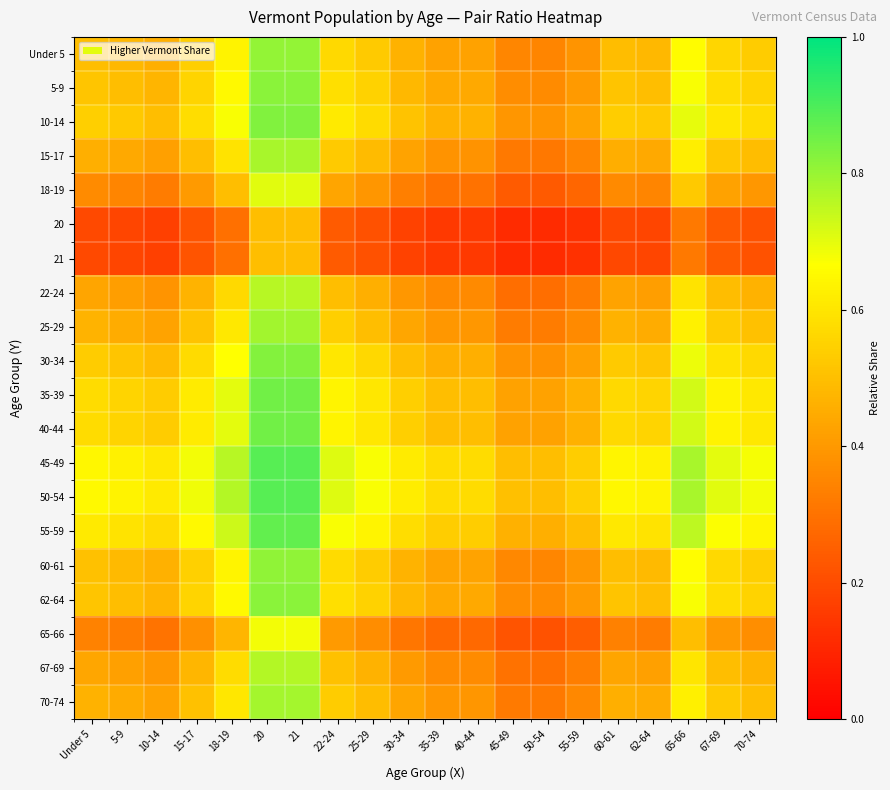

Rank the series at 10-14 from lowest to highest value.

20, 21, 65-66, 18-19, 22-24, 67-69, 15-17, 70-74, 25-29, Under 5, 60-61, 5-9, 62-64, 30-34, 10-14, 35-39, 40-44, 55-59, 45-49, 50-54